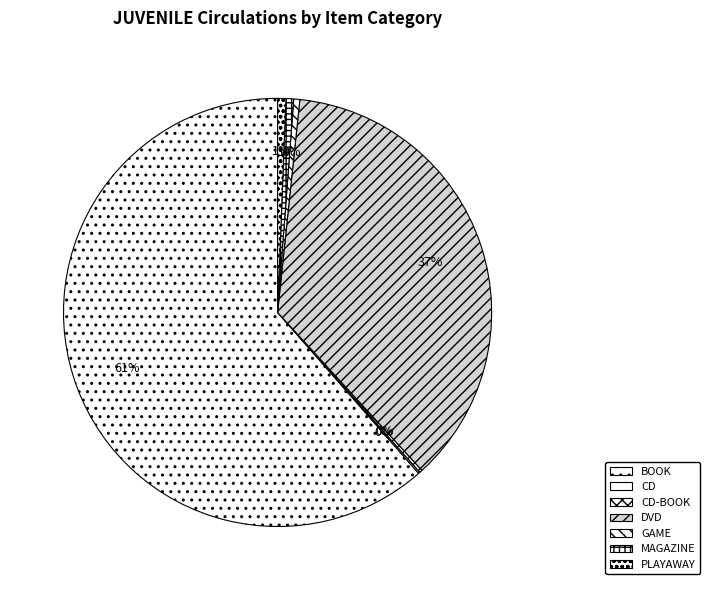

To the nearest percent, what percentage of the pie is PLAYAWAY?

1%